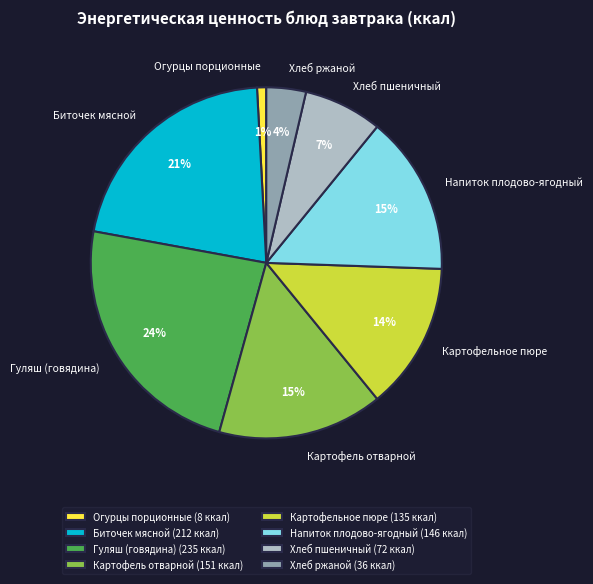

How many slices are in this pie chart?

8